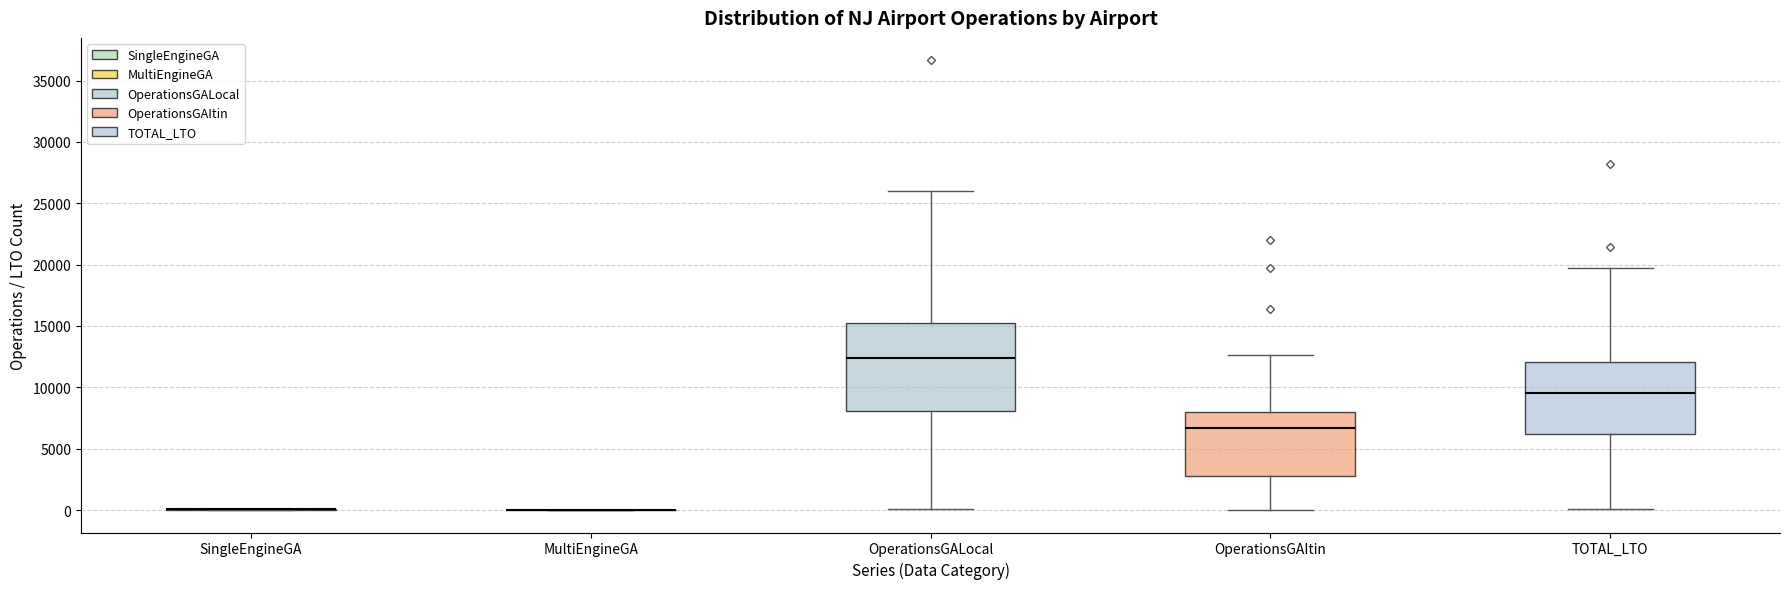

Reading left to right, transcribe this box plot: for each box, give where its median line is, the range the box spans, and where its two whiskers end, as read against the y-axis. The values are not printed on the chart, so give them approximately, as read against the axis.

SingleEngineGA: box collapsed to a line at 0, whiskers 0 to 0
MultiEngineGA: box collapsed to a line at 0, whiskers 0 to 0
OperationsGALocal: median 12500, box 8000 to 15000, whiskers 0 to 26000
OperationsGAItin: median 6500, box 3000 to 8000, whiskers 0 to 12500
TOTAL_LTO: median 9500, box 6000 to 12000, whiskers 0 to 19500